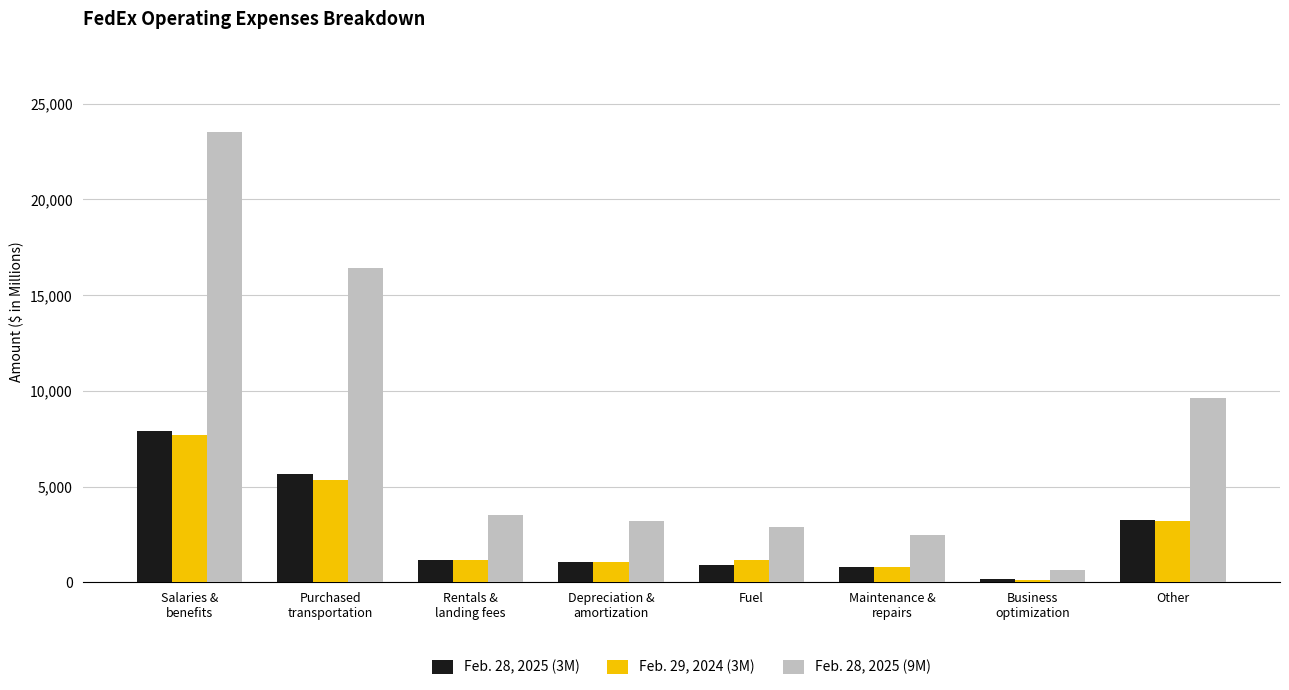

List the labels in order of Feb. 28, 2025 (9M) value, largest first.

Salaries &
benefits, Purchased
transportation, Other, Rentals &
landing fees, Depreciation &
amortization, Fuel, Maintenance &
repairs, Business
optimization